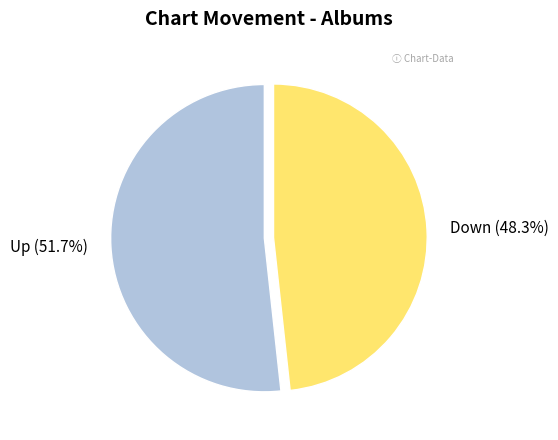

How many slices are in this pie chart?

2